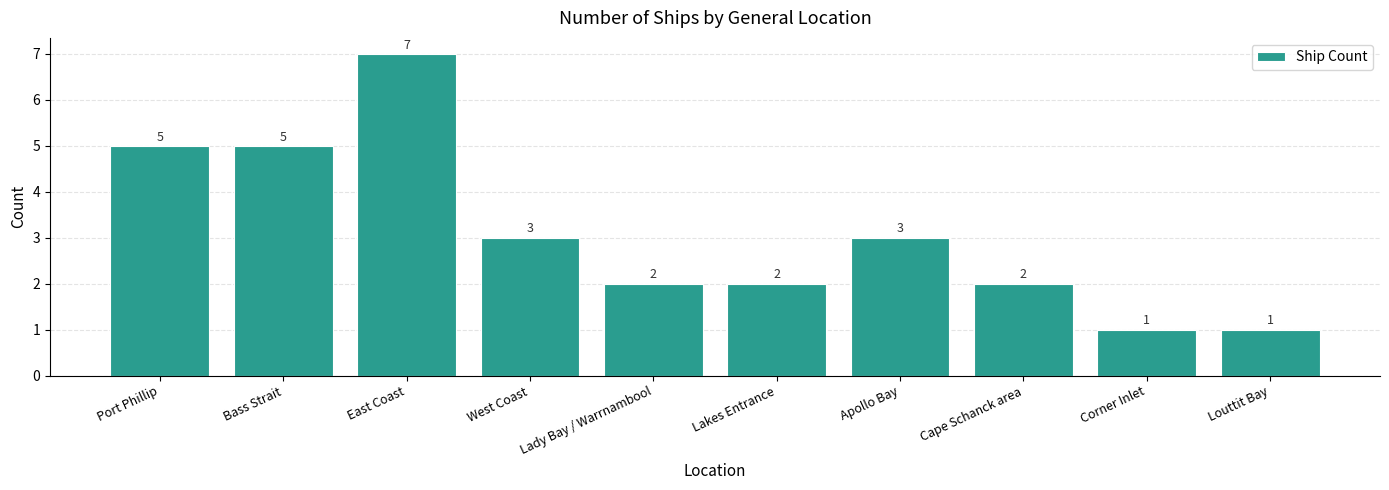

What is the sum of all values?

31